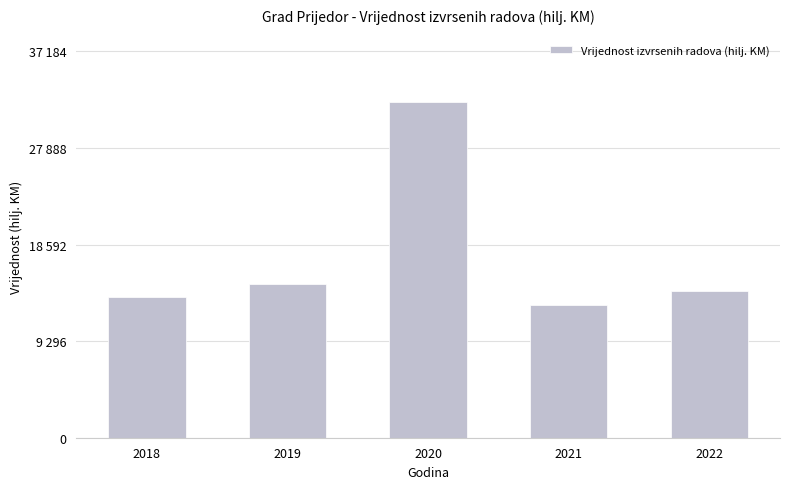

Reading left to right, what are all the values shown in this chart?

2018=13533	2019=14830	2020=32334	2021=12758	2022=14158